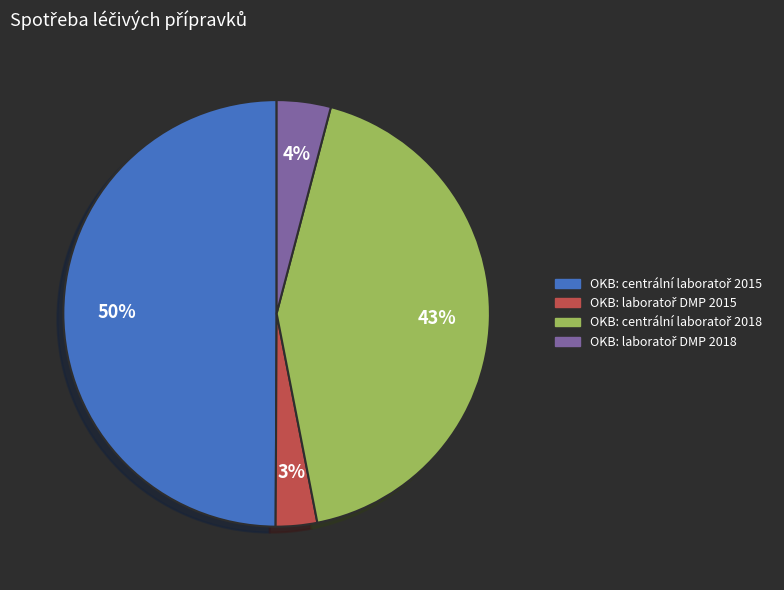

To the nearest percent, what is the average slice percentage?

25%